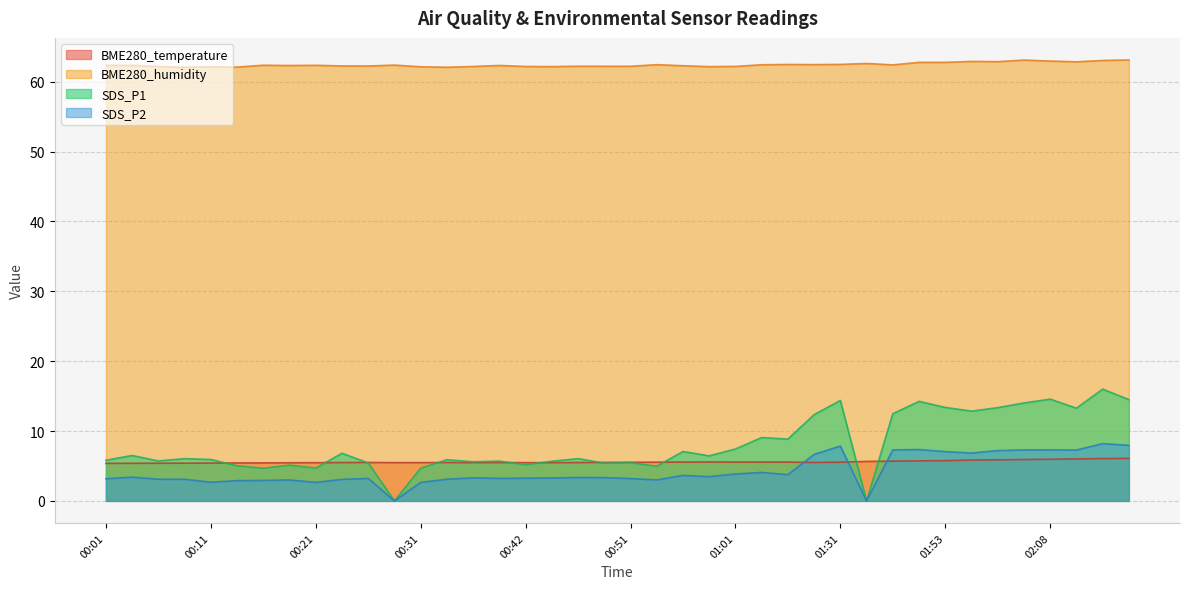

How many data points in SDS_P2 are less than 3?

7